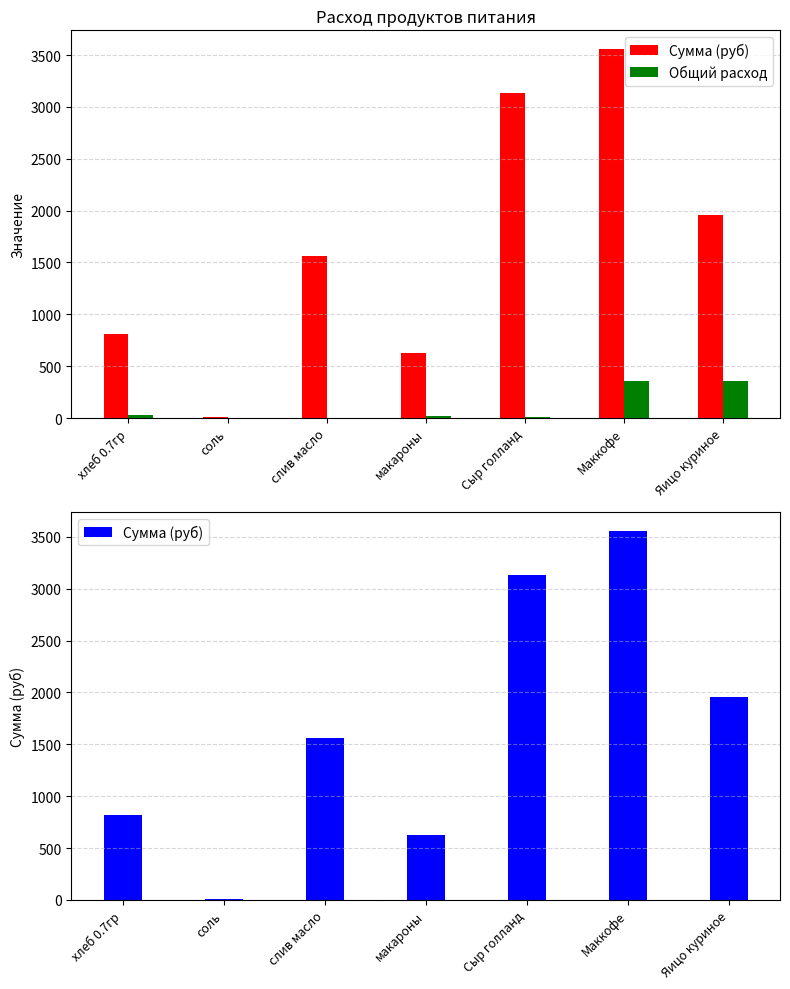

What is the minimum value shown in the chart?

0.7